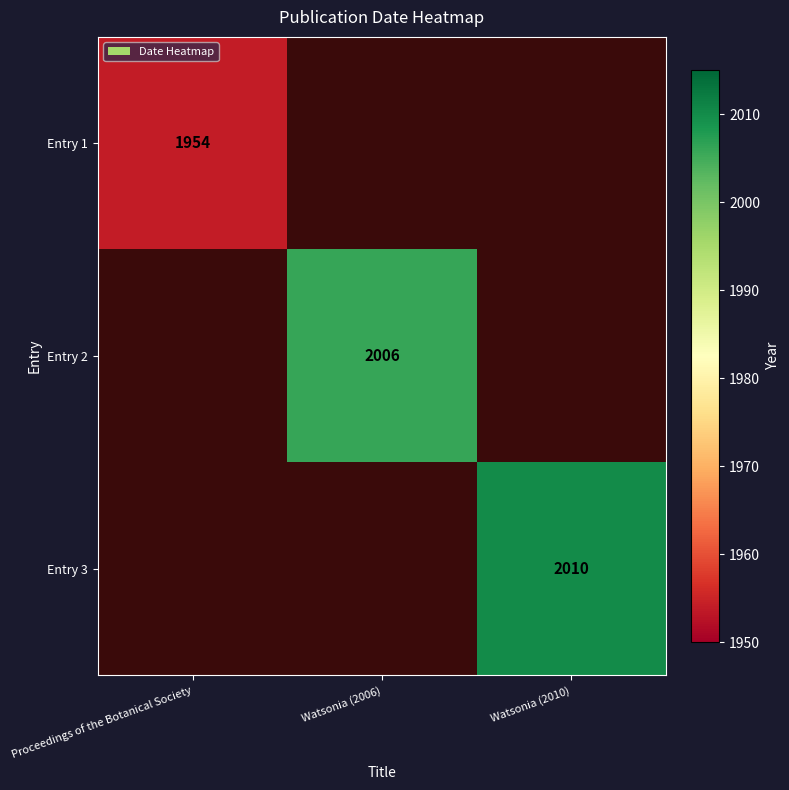

At how many categories does at least one series exceed 1983?

2